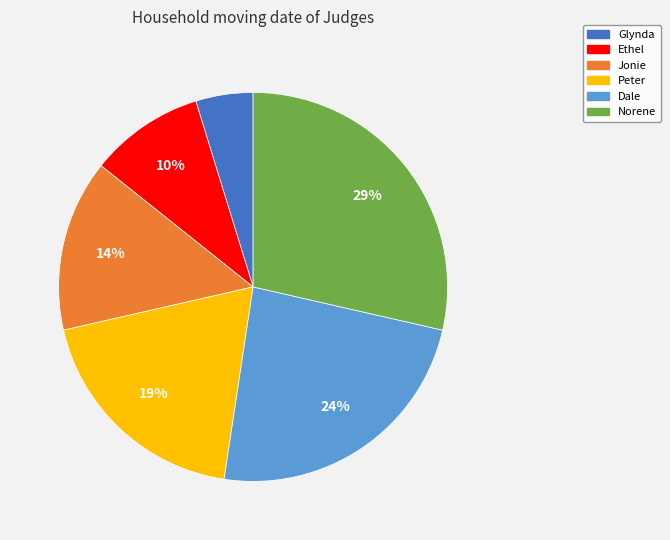

To the nearest percent, what is the difference between the largest and smallest slice percentages?

24%